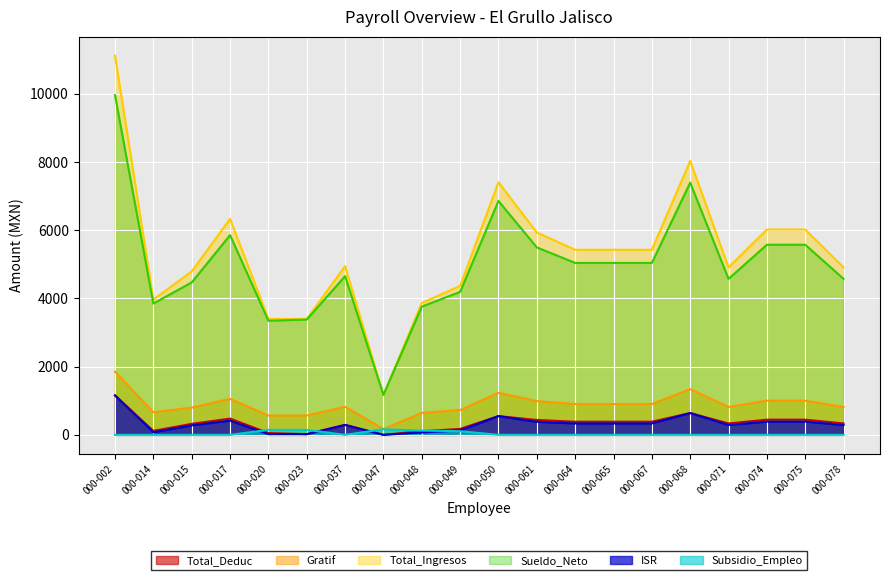

True or false: Total_Ingresos and ISR intersect in this chart.

False